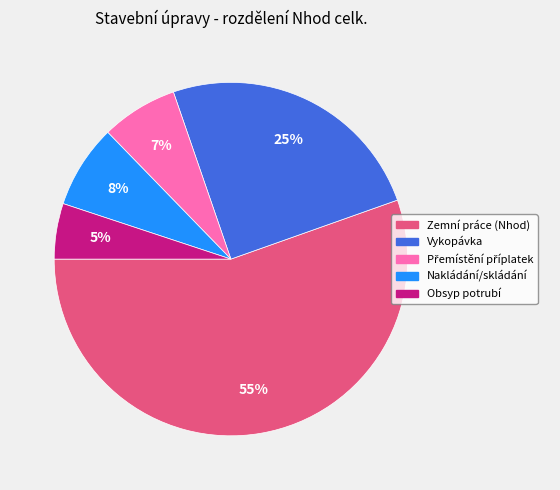

Between Vykopávka and Obsyp potrubí, which is larger?

Vykopávka